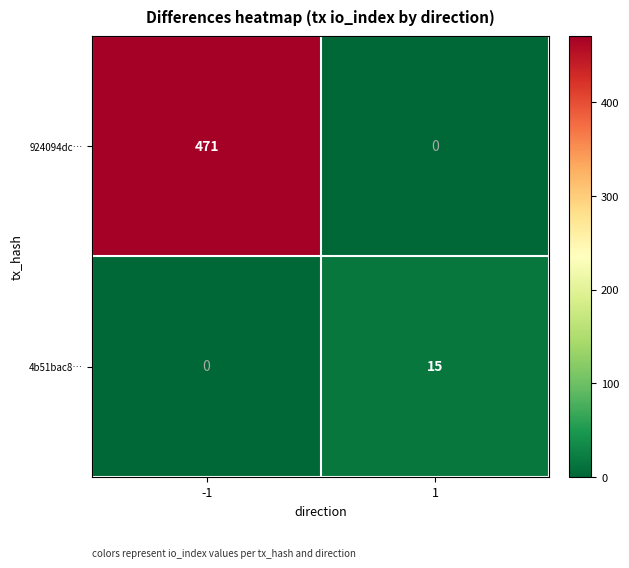

What is the highest value of the 4b51bac8… series?

15